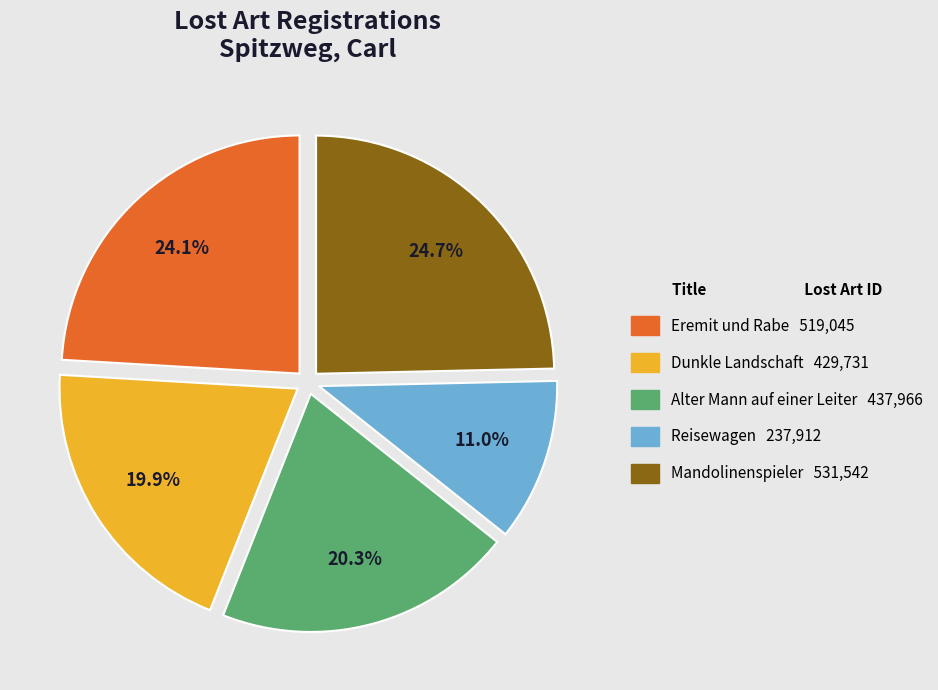

How many segments does this pie chart have?

5